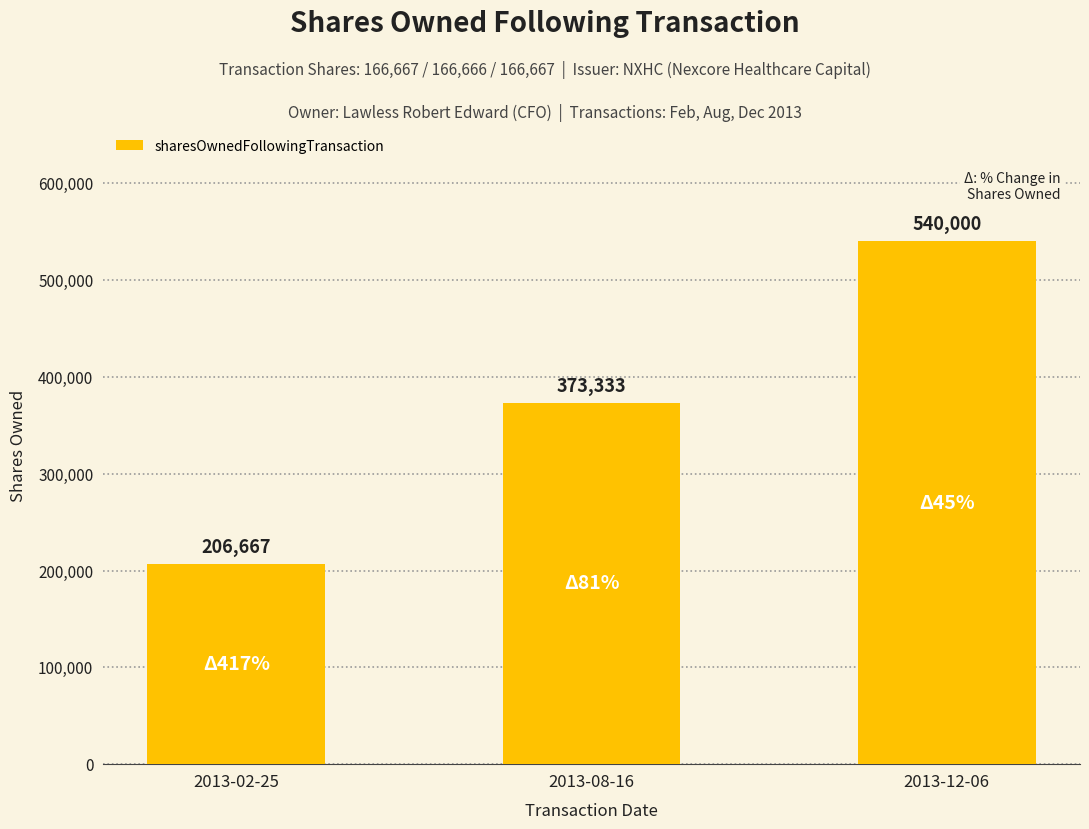

List the labels in order of value, smallest first.

2013-02-25, 2013-08-16, 2013-12-06